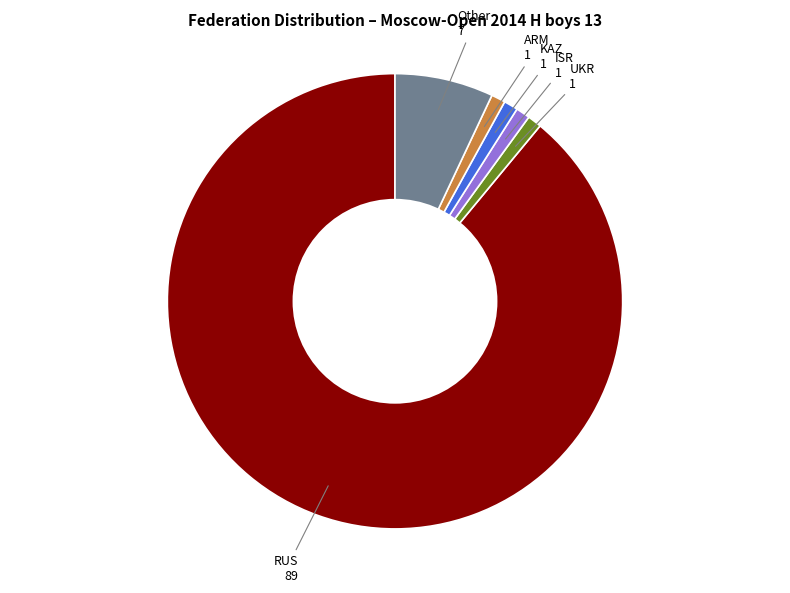

Is it true that KAZ is 1% of the pie?

True